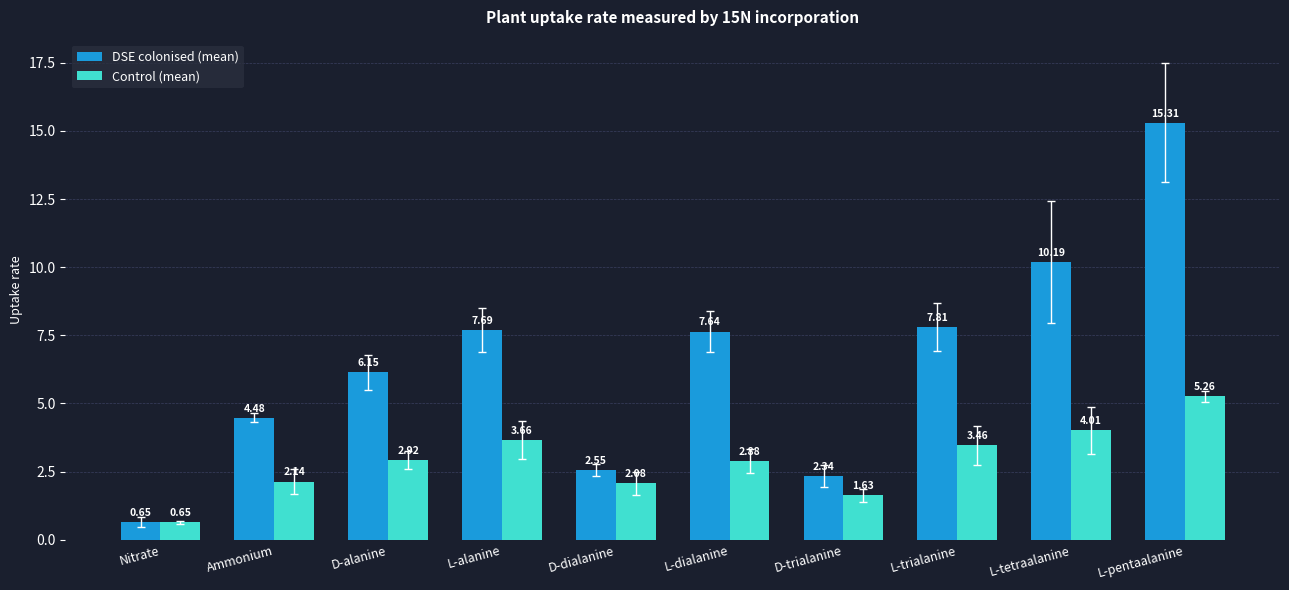

What position from the right is L-dialanine?

5